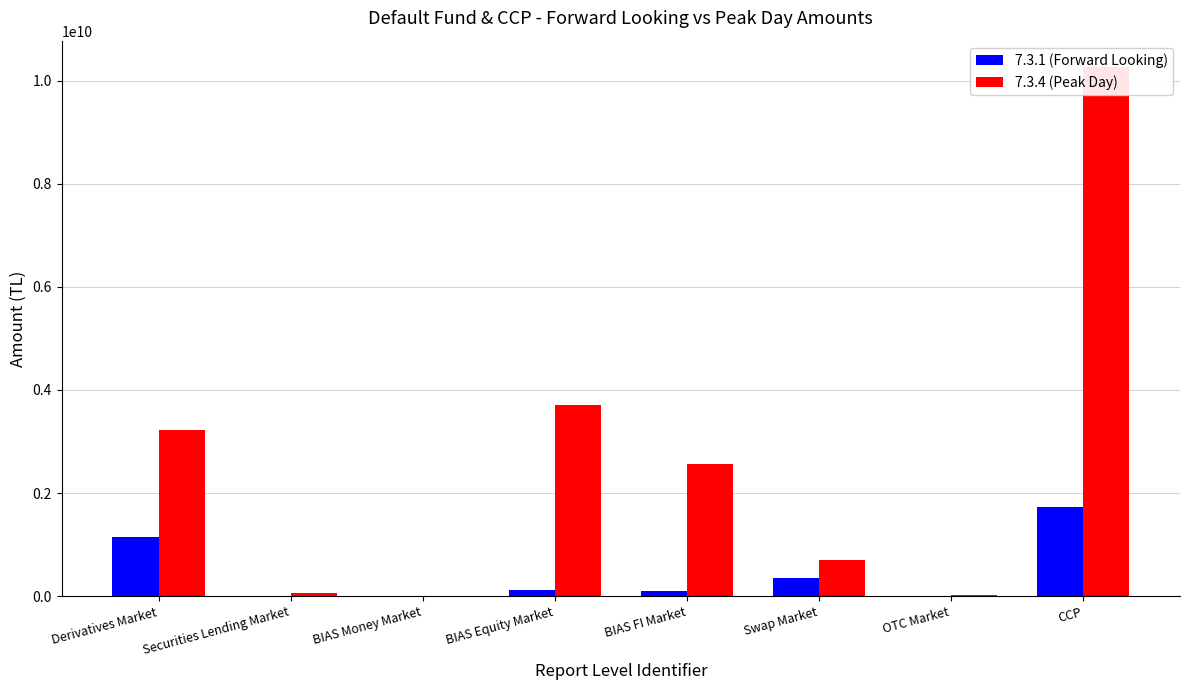

Are the bars horizontal?

No